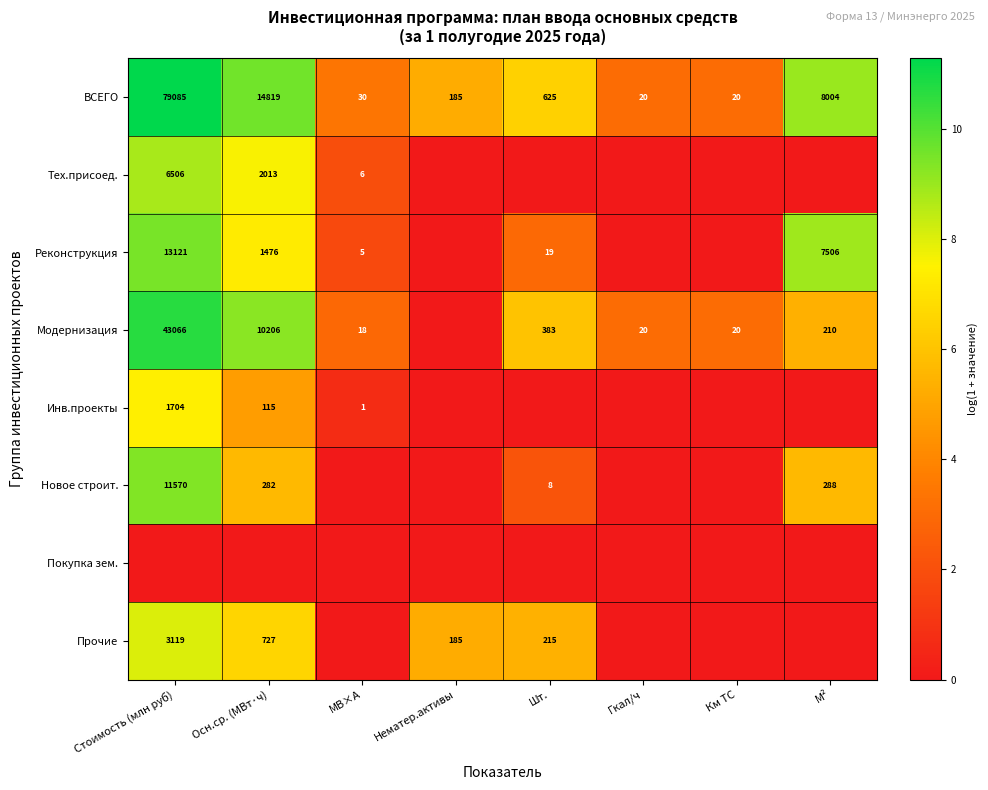

At which category does the chart reach its peak across all series?

Стоимость (млн руб)